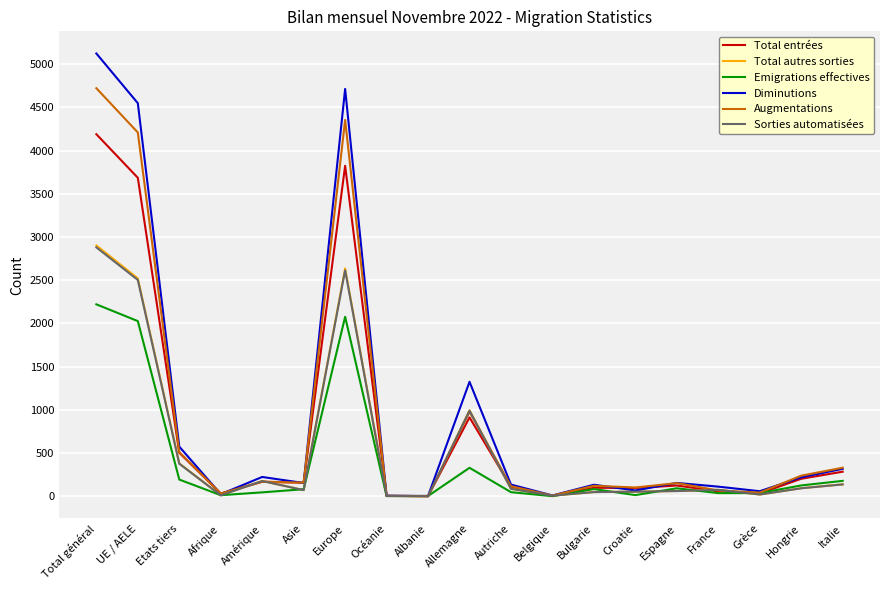

True or false: Total entrées has a value of 58 at France.

True